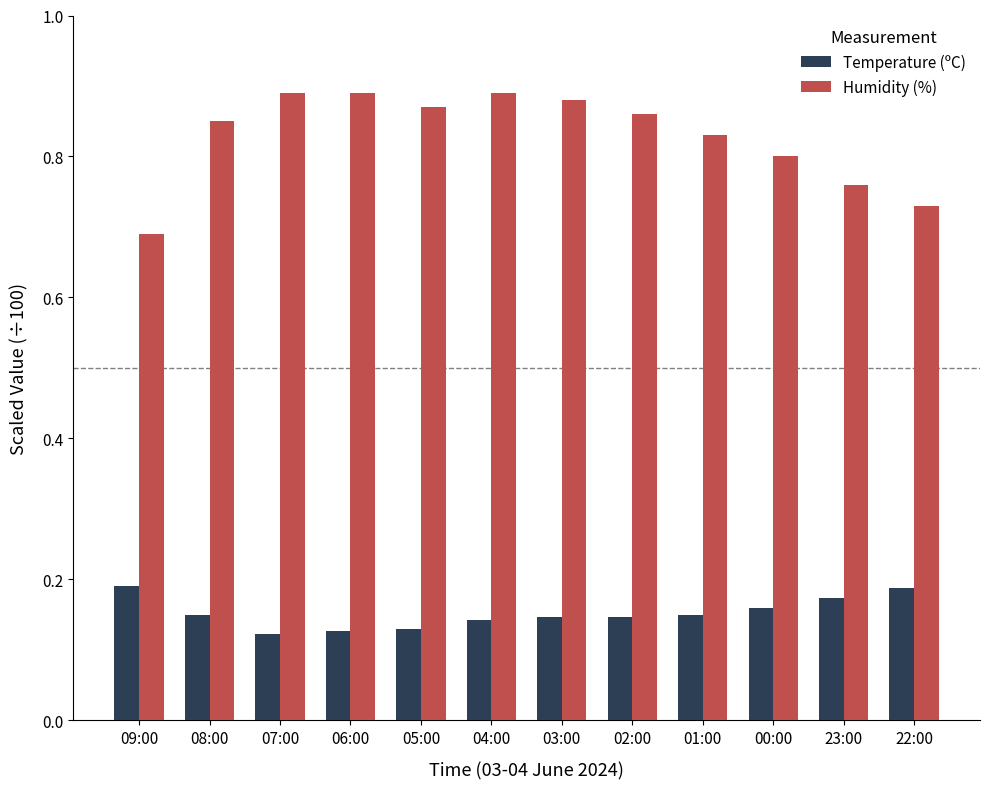

Where is Humidity (%) nearest to the value 0?

09:00